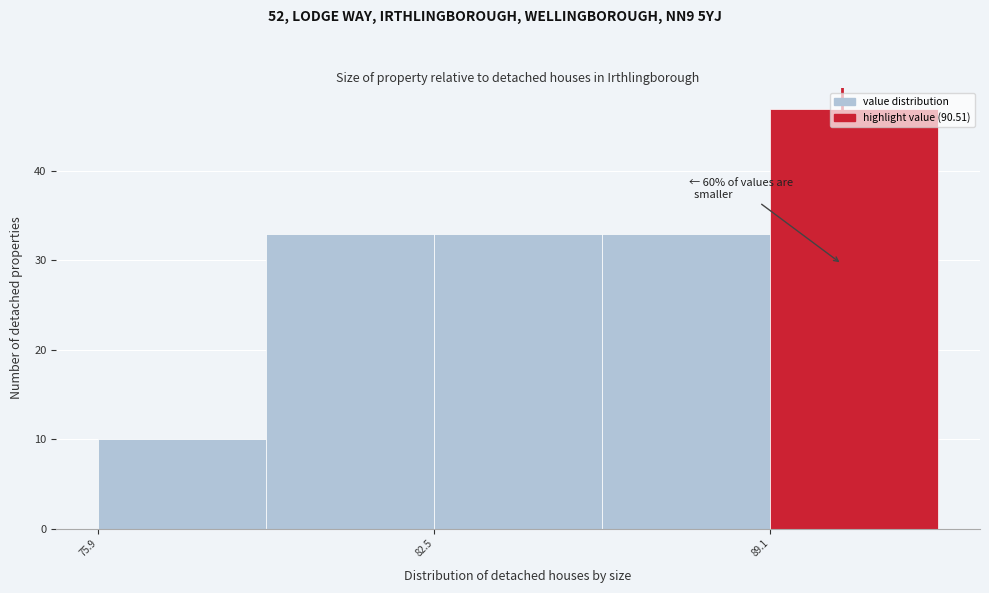

Around what value on the x-axis is the tallest bar? Give the approximate position of its centre, as read against the axis.

91